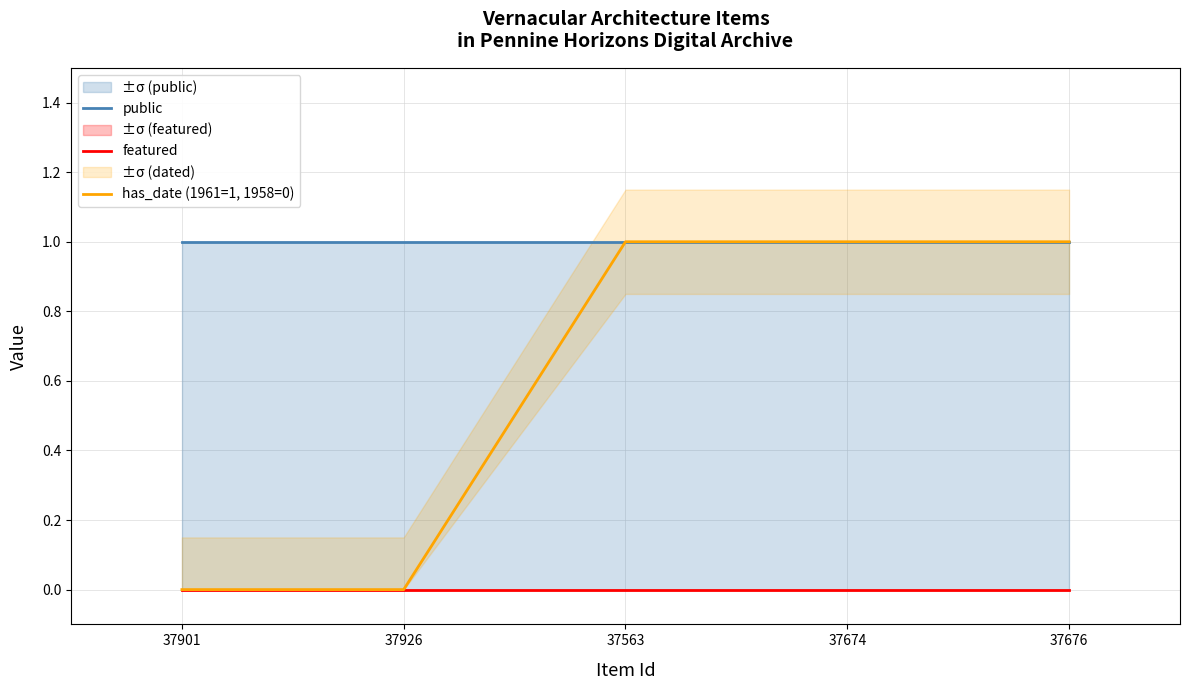

What is the difference between the highest and lowest values at 37676?

1